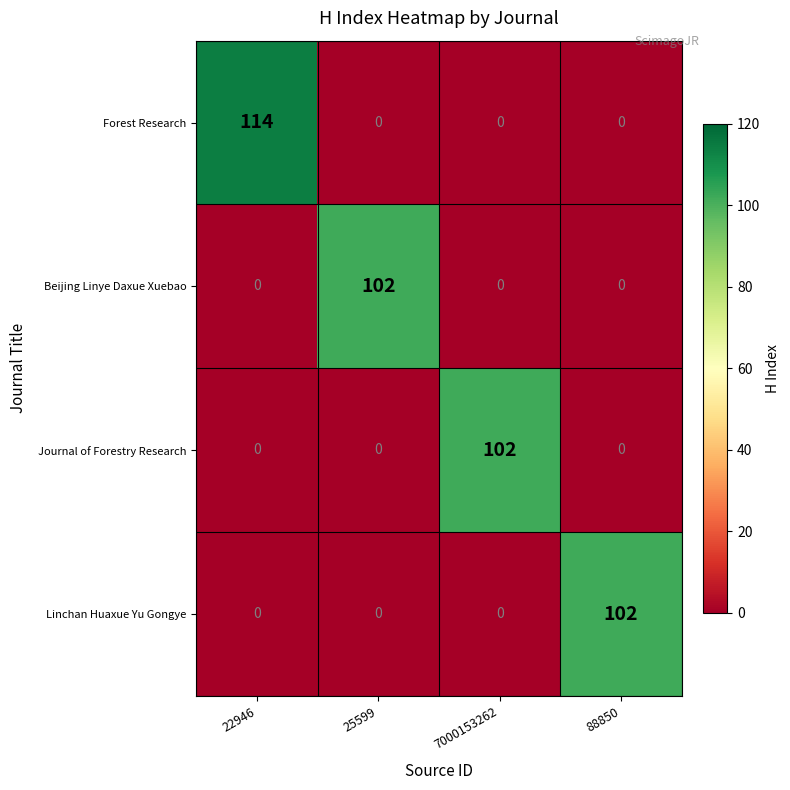

What is the spread (max minus min) of values at 88850?

102